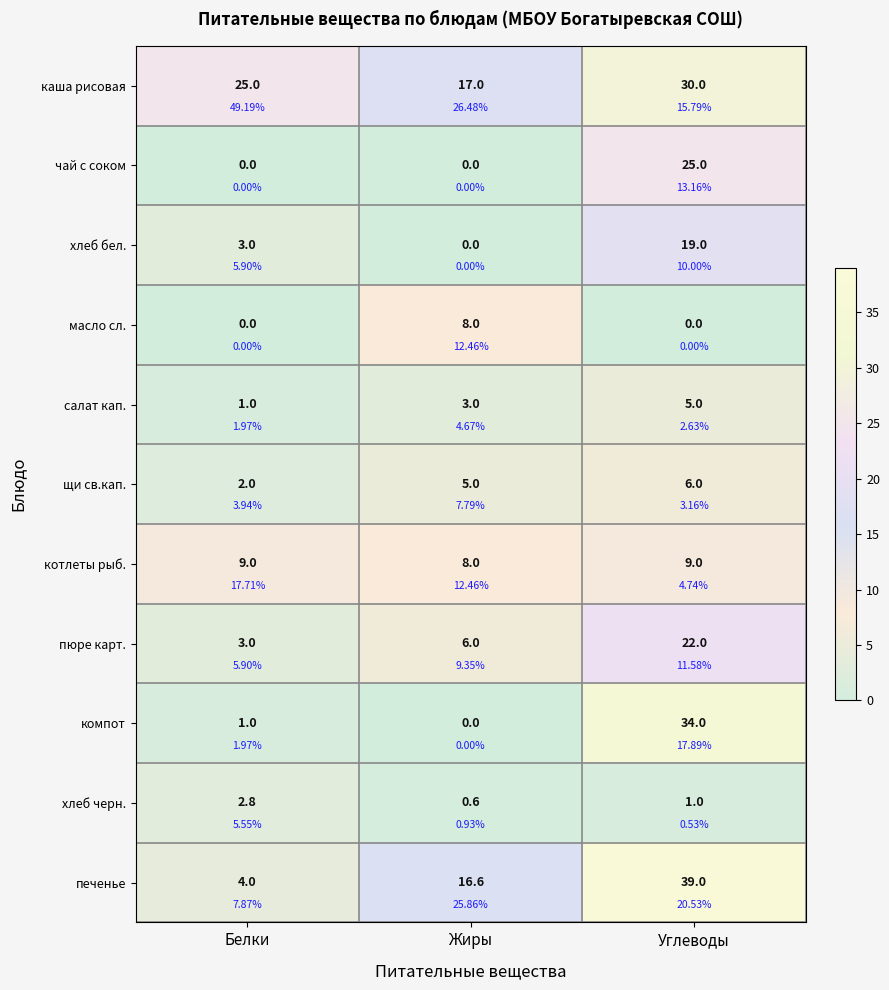

What is the difference between the second highest and minimum values in the хлеб черн. series?

0.4